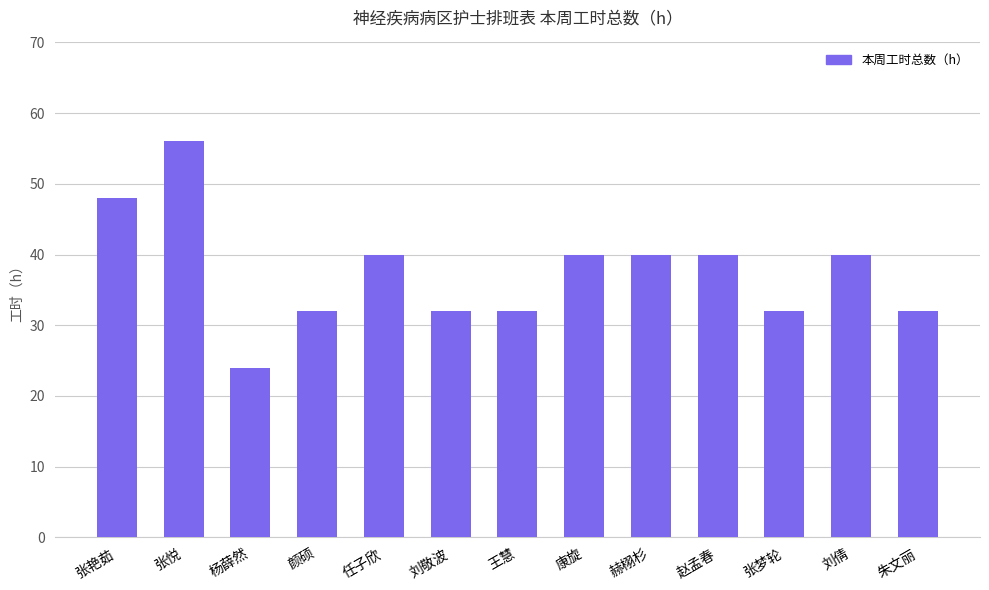

What is the sum of the values at 康旋 and 张悦?

96